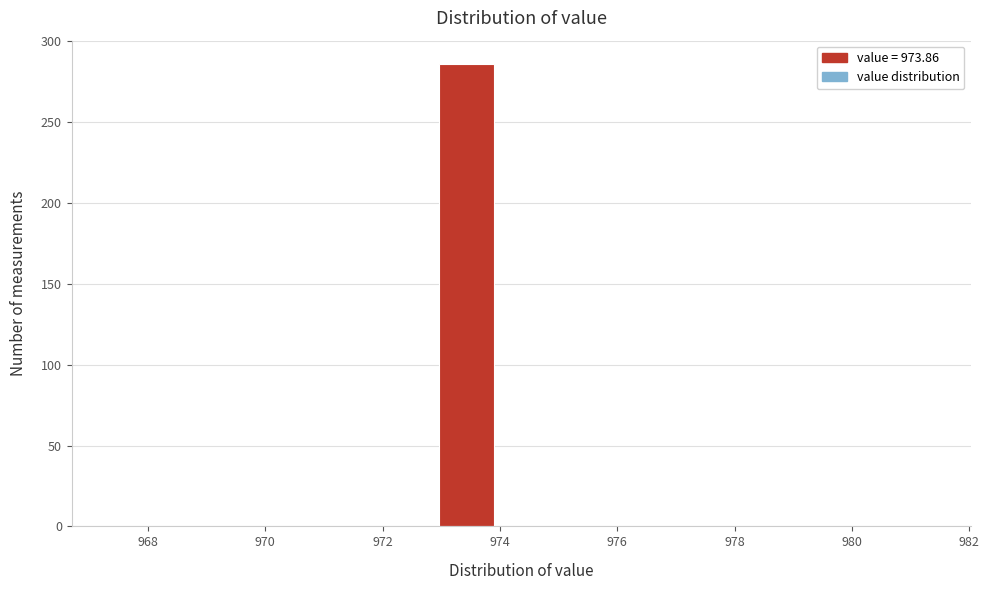

Reading left to right, transcribe this chart: for each bar, give the range it covers on the x-axis and its height. Neither the bar edges nor the heights are printed on the chart, so give them approximately, as read against the axes.

967.4 to 968.4: 0
968.4 to 969.2: 0
969.2 to 970.2: 0
970.2 to 971.2: 0
971.2 to 972.0: 0
972.0 to 973.0: 0
973.0 to 973.8: 285
973.8 to 974.8: 0
974.8 to 975.8: 0
975.8 to 976.6: 0
976.6 to 977.6: 0
977.6 to 978.6: 0
978.6 to 979.4: 0
979.4 to 980.4: 0
980.4 to 981.4: 0